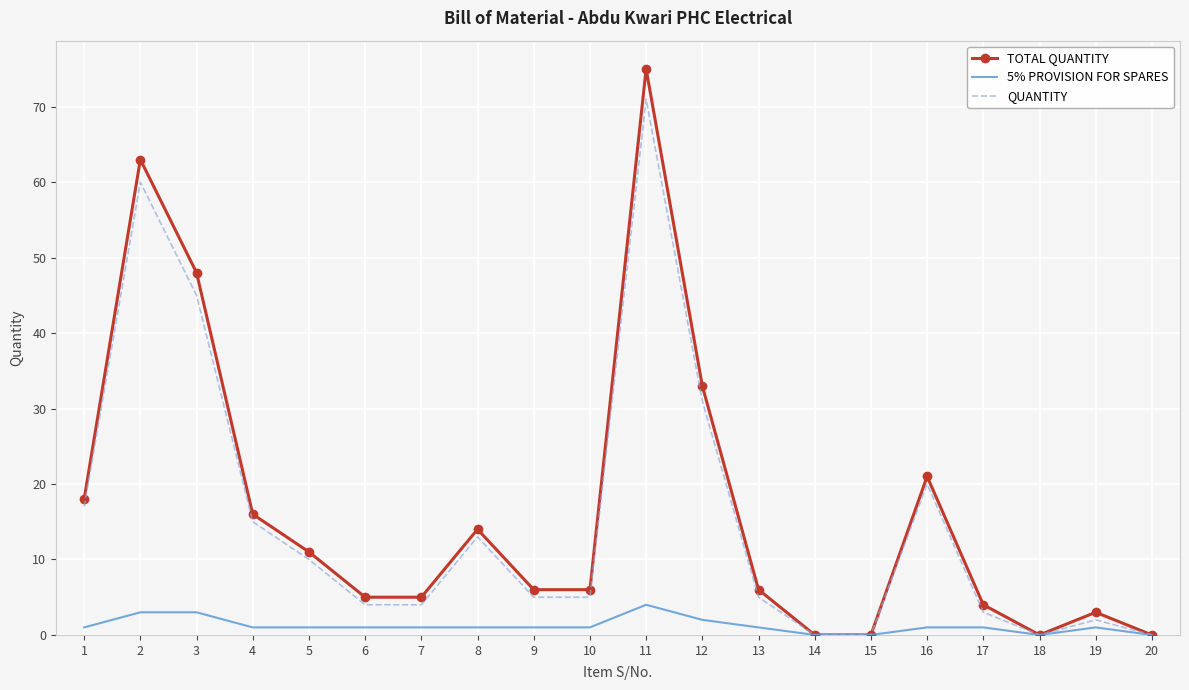

Which category has the highest value in the TOTAL QUANTITY series?

11